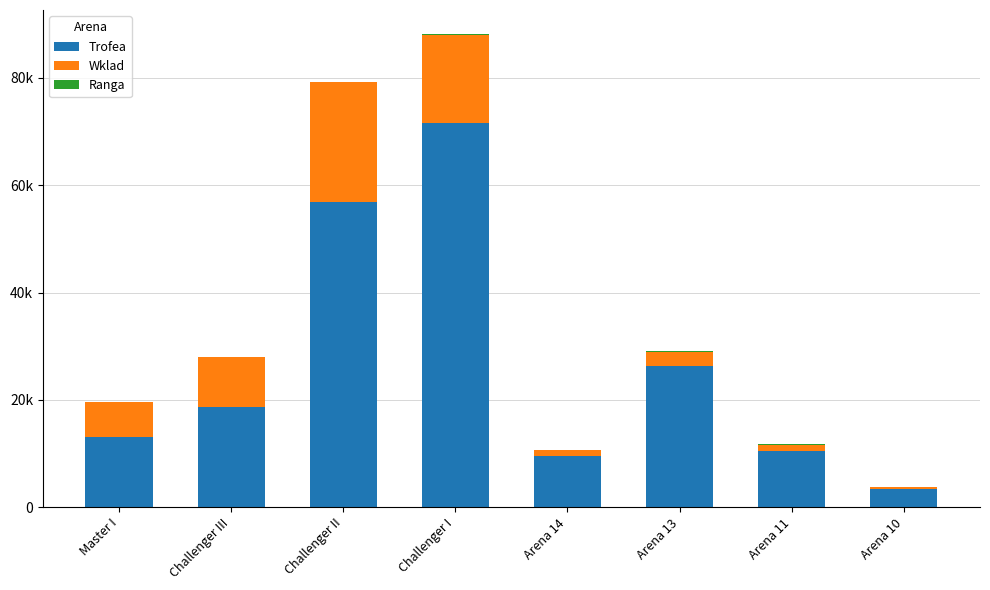

Are the bars horizontal?

No